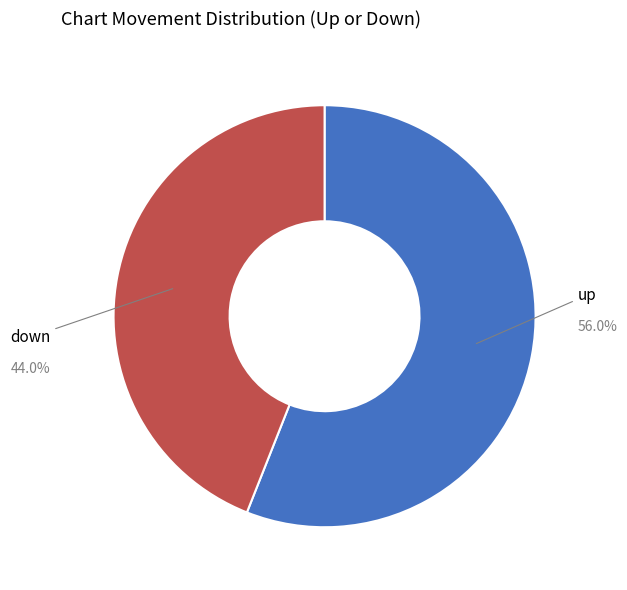

What percentage is the down slice, to the nearest percent?

44%